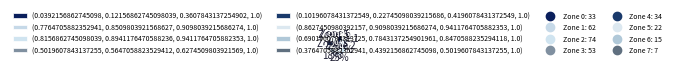

How many slices are in this pie chart?

8